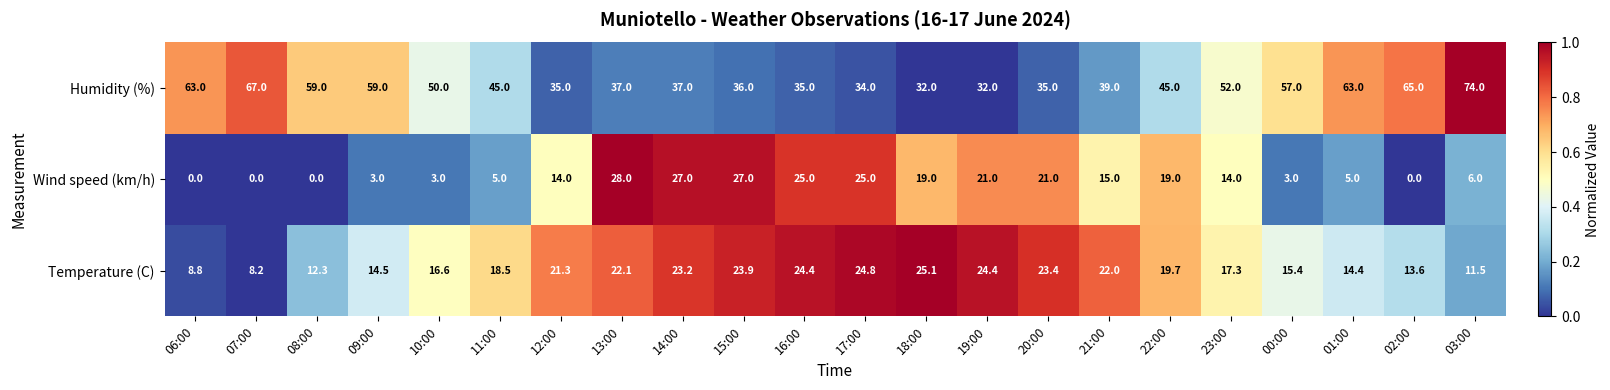

The Humidity (%) series shows 37.0 at 14:00. True or false?

True